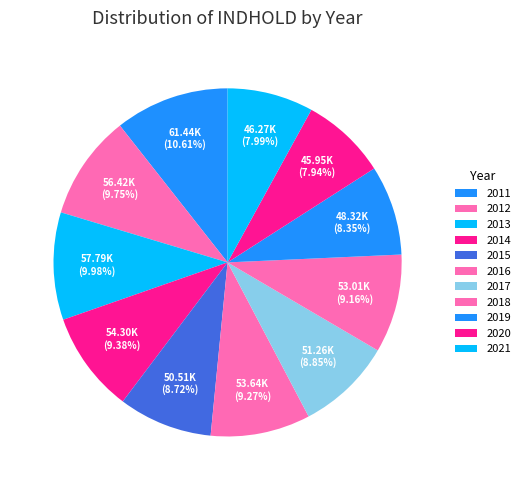

Count the number of slices in the pie.

11